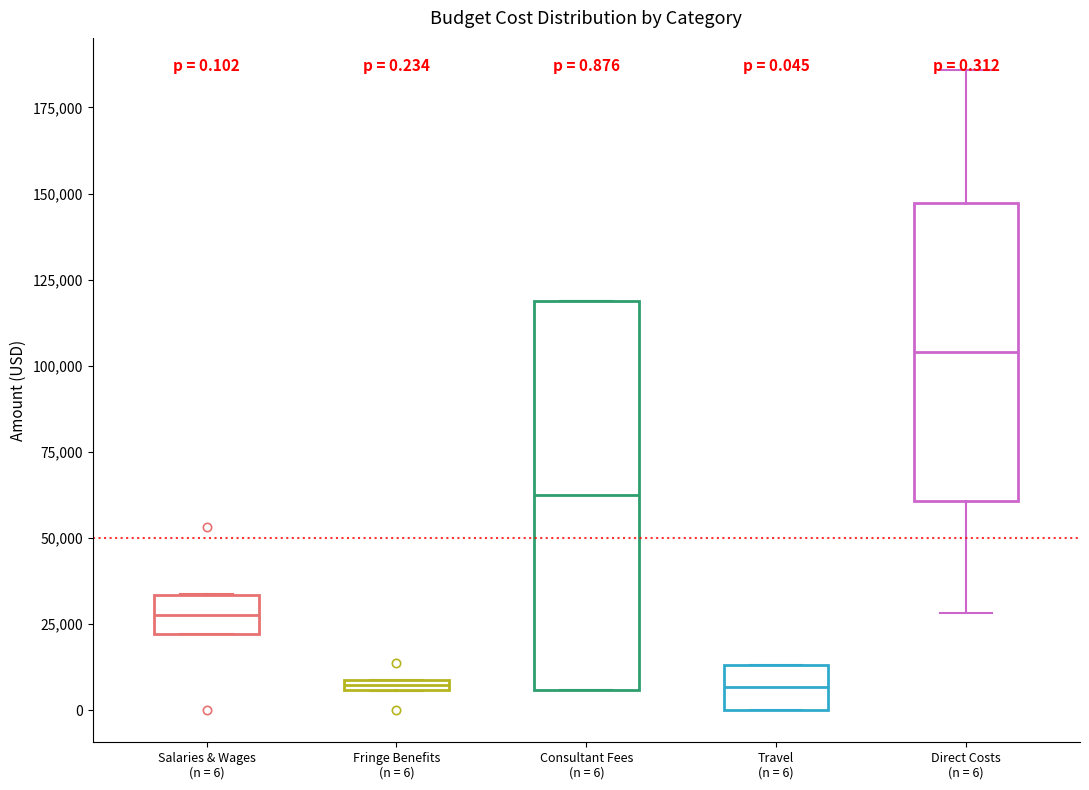

Comparing the boxes themselves (not the whiskers), which one is the tallest?

Consultant Fees (n = 6)